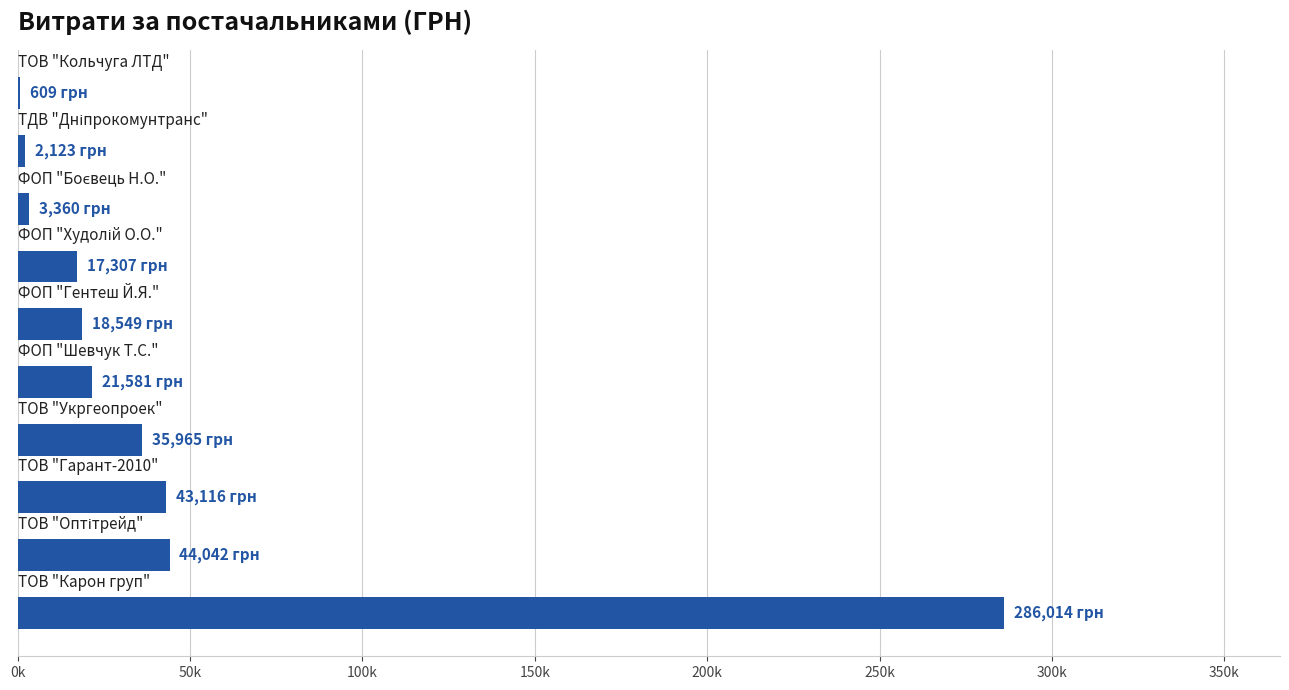

How many values are below 21581?

5